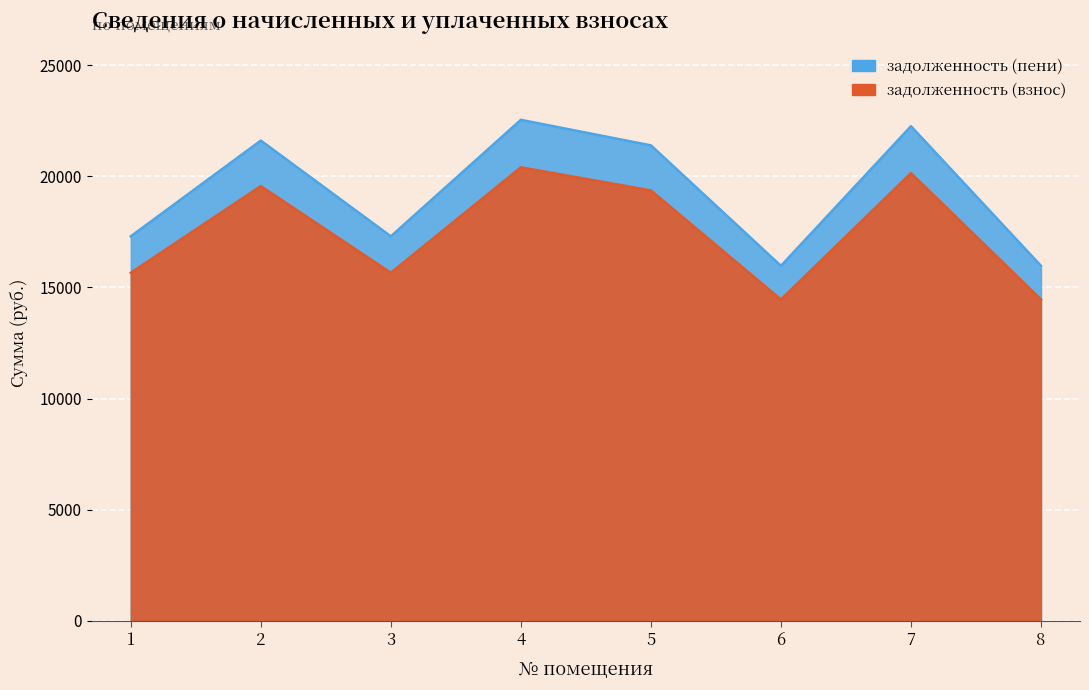

True or false: задолженность (пени) has more than 0 points higher than both neighbors.

True